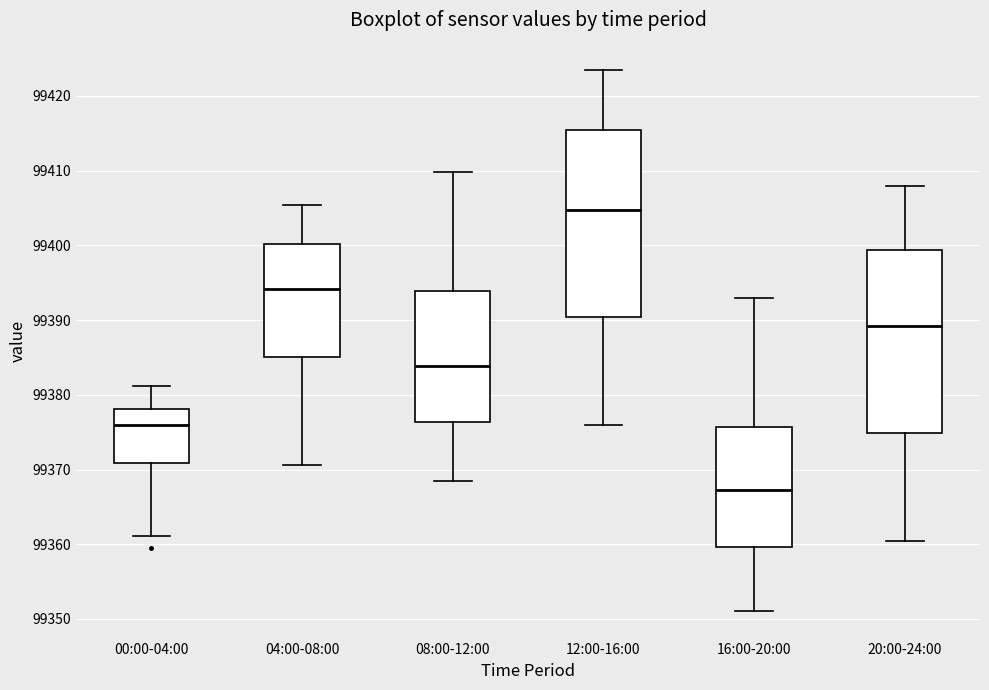

Which box's median line is the highest?

12:00-16:00